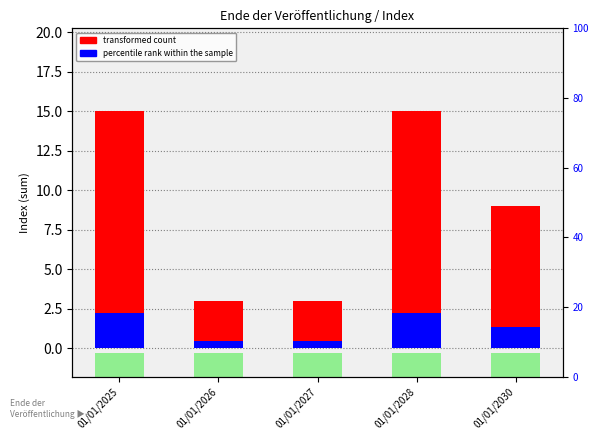

At which label does transformed count first exceed 9?

01/01/2025